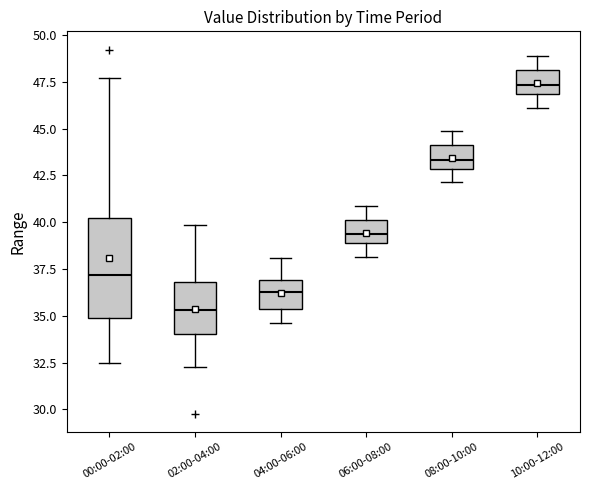

Which box is the tallest, from its lower edge to its upper edge?

00:00-02:00